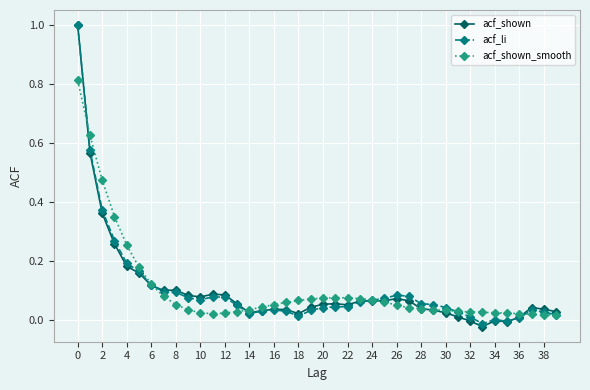

What is the maximum value shown in the chart?

1.0